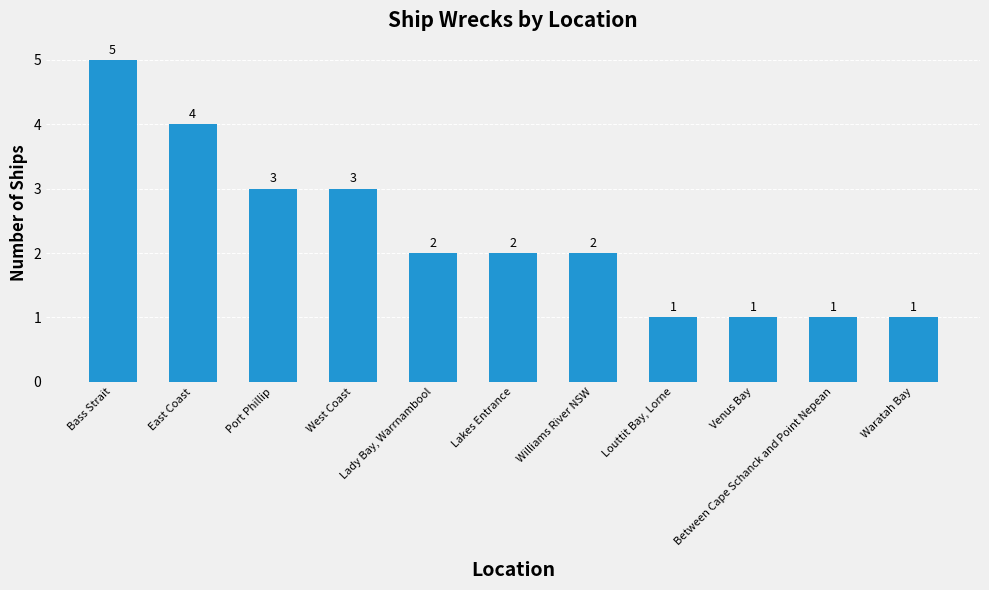

How many values are between 1 and 3?

9